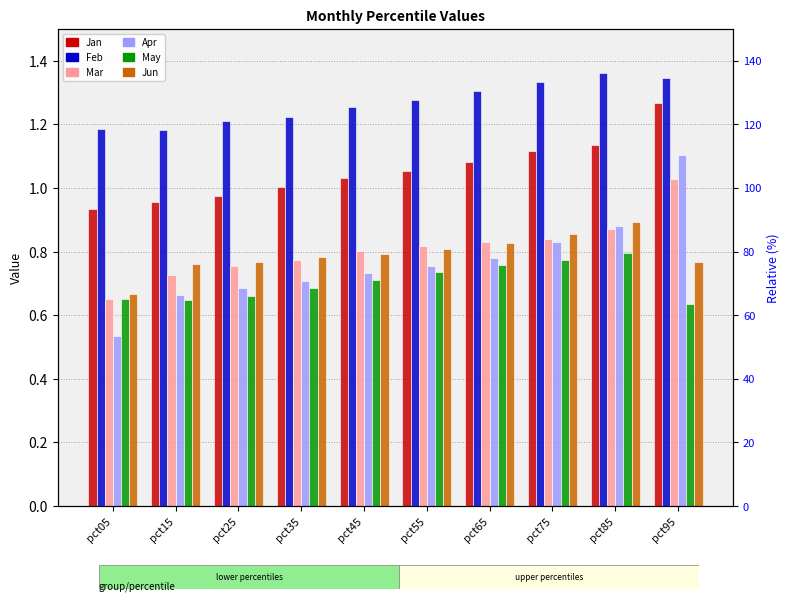

Is it true that May equals 0.7 at pct45?

True